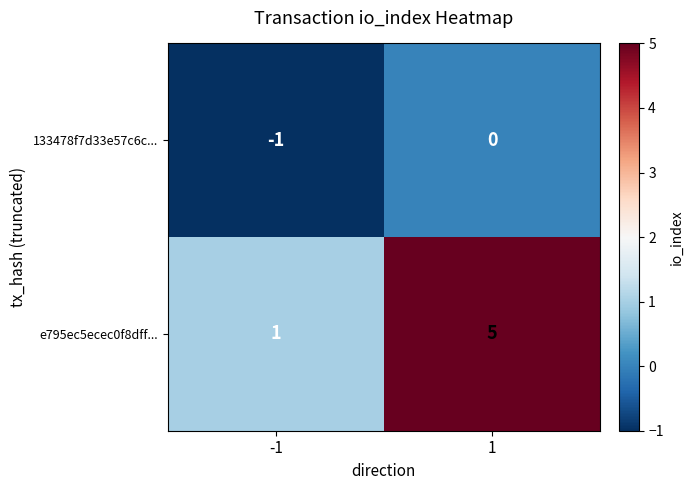

List the series in order of their overall mean, highest first.

e795ec5ecec0f8dff..., 133478f7d33e57c6c...